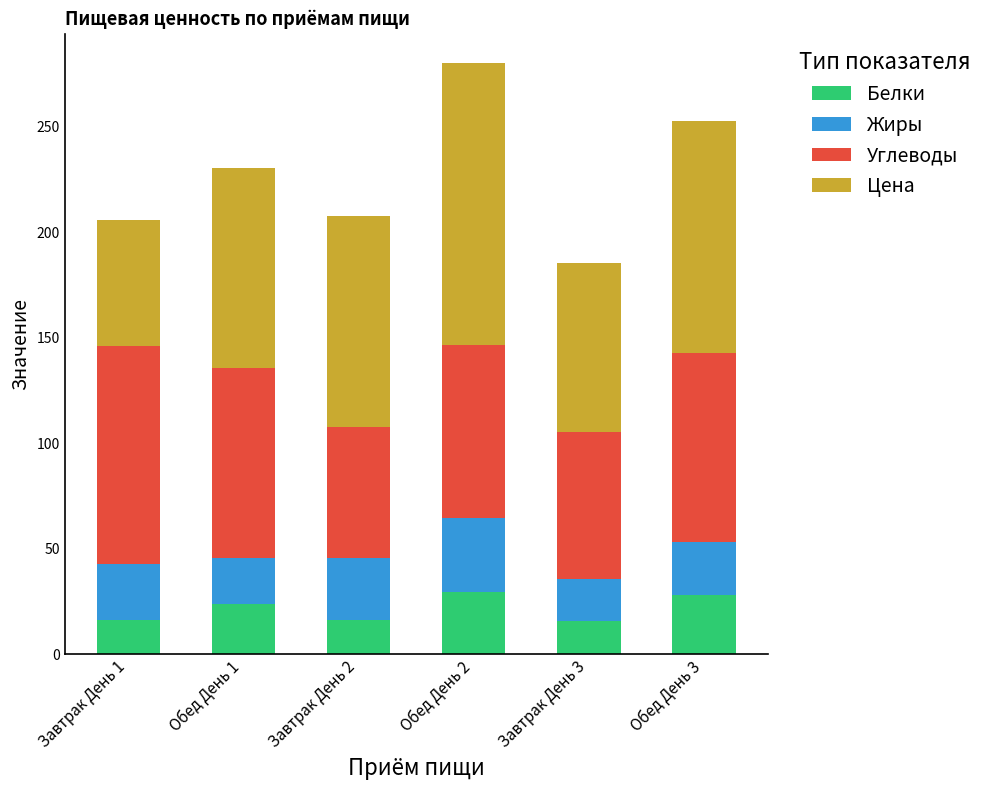

How many data points in Белки are less than 23?

3